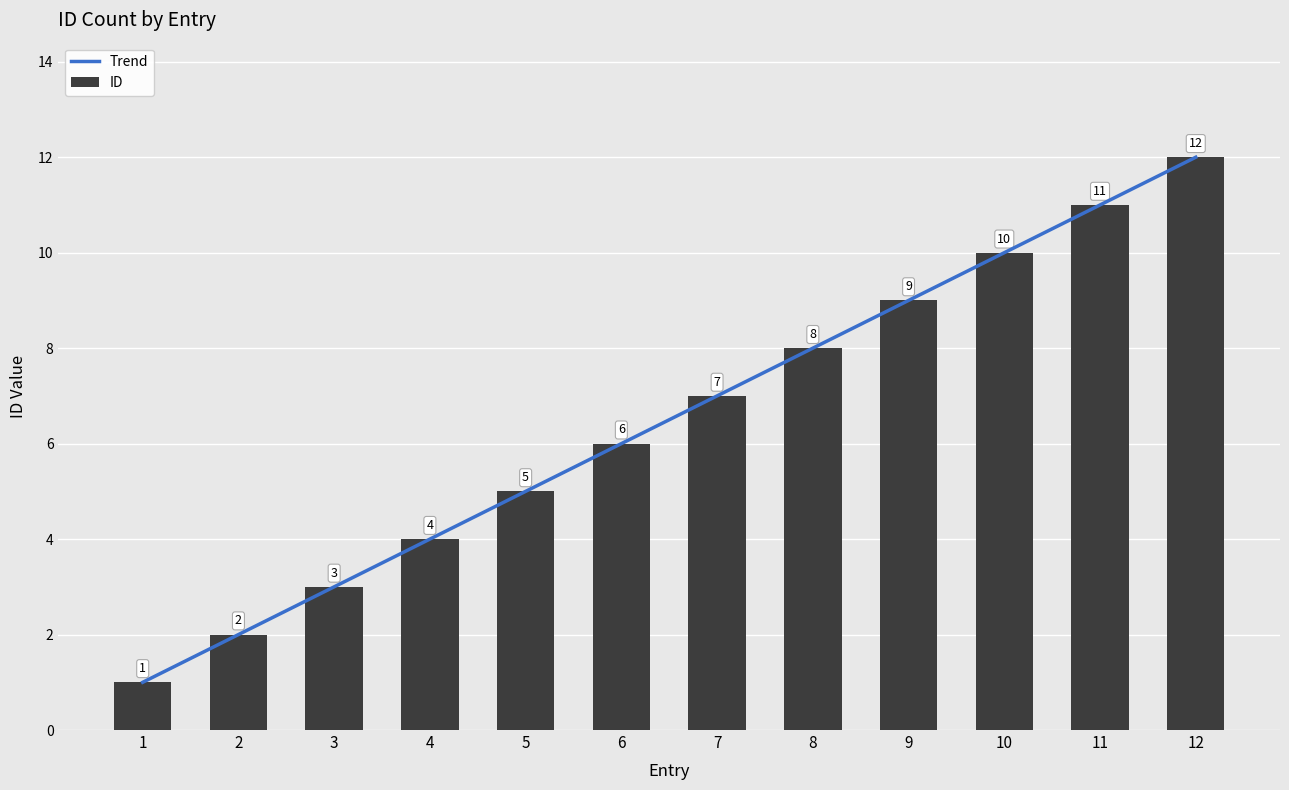

What is the value of the 4th bar from the left?

4